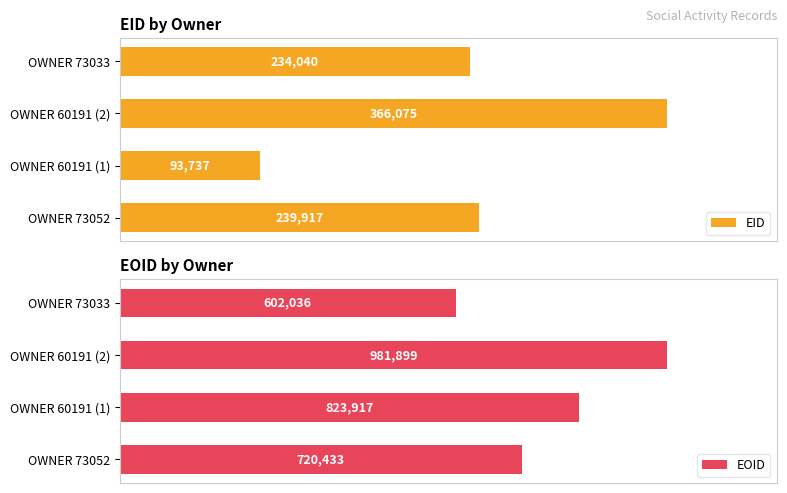

How many groups of bars are there?

4